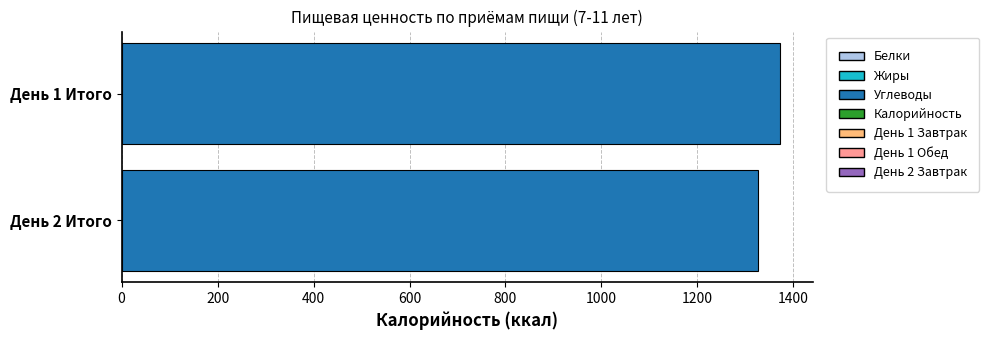

How many data points are less than 1372?

1